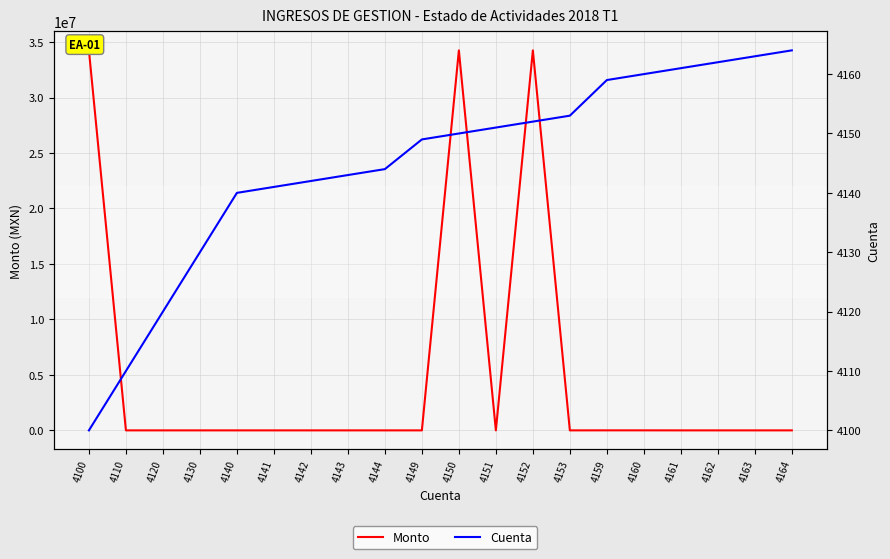

List the series in order of their overall mean, lowest first.

Cuenta, Monto